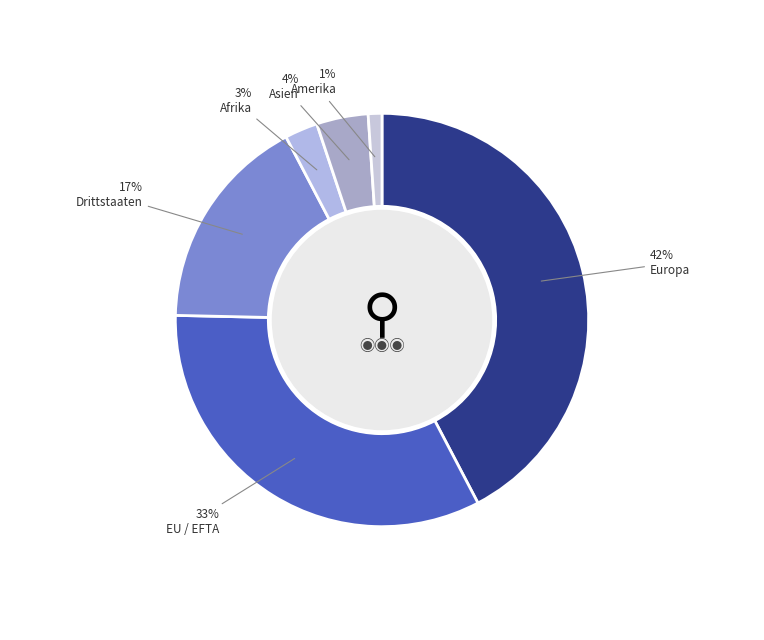

How many slices are in this pie chart?

6